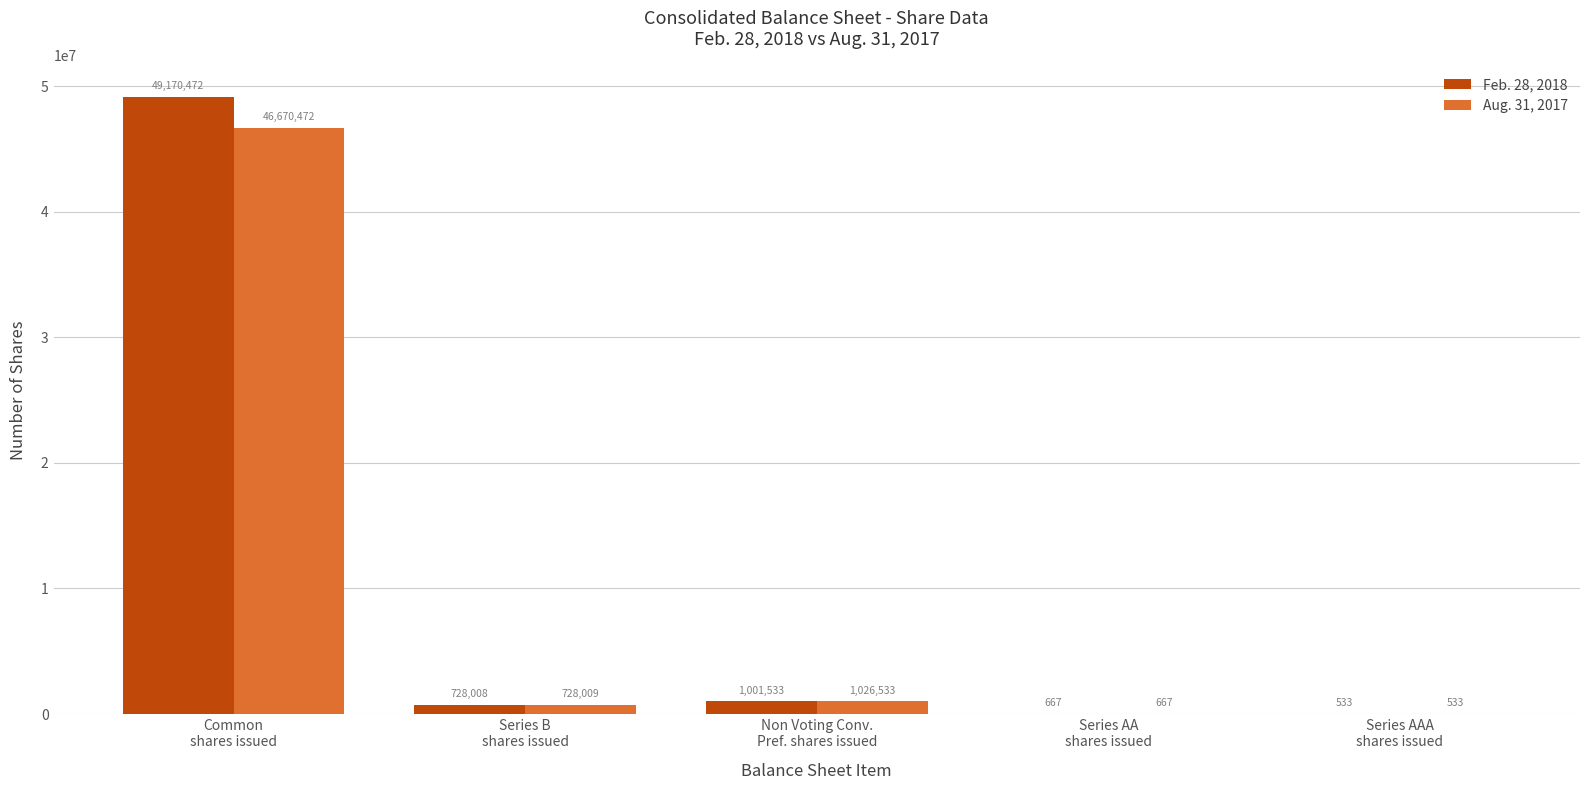

Which label corresponds to the largest value in the chart?

Common
shares issued